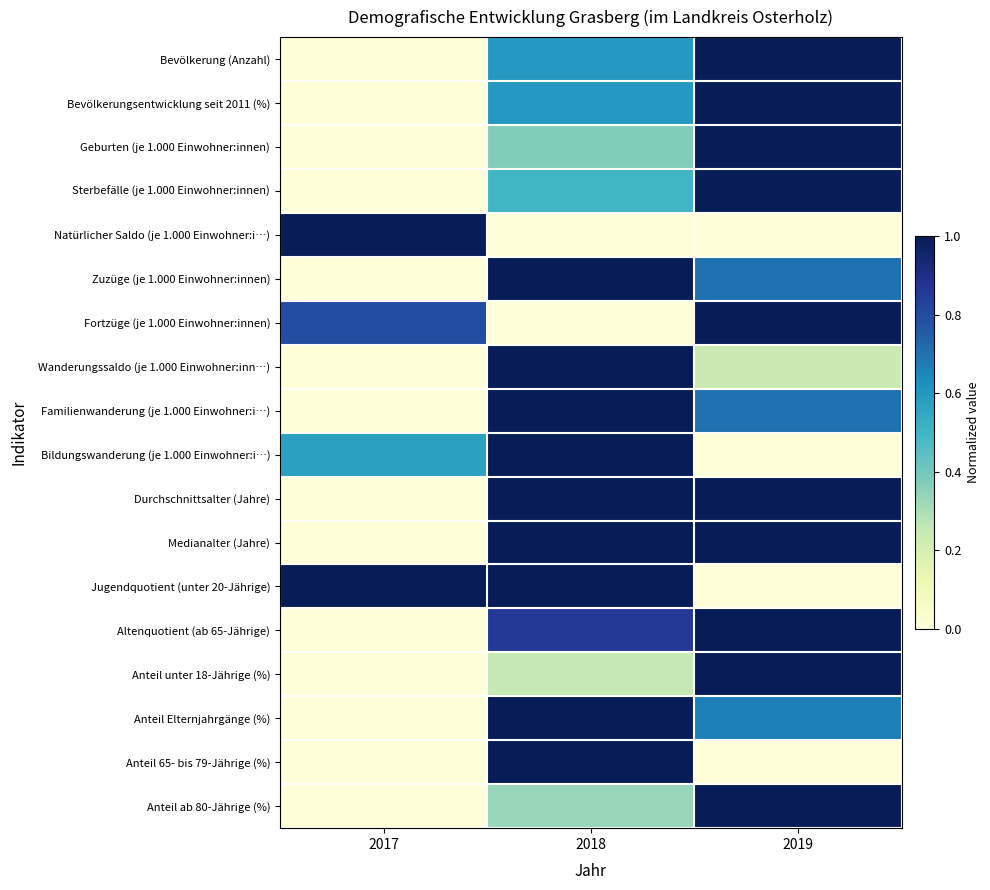

Rank the series at 2017 from highest to lowest value.

Natürlicher Saldo (je 1.000 Einwohner:i…), Jugendquotient (unter 20-Jährige), Fortzüge (je 1.000 Einwohner:innen), Bildungswanderung (je 1.000 Einwohner:i…), Bevölkerung (Anzahl), Bevölkerungsentwicklung seit 2011 (%), Geburten (je 1.000 Einwohner:innen), Sterbefälle (je 1.000 Einwohner:innen), Zuzüge (je 1.000 Einwohner:innen), Wanderungssaldo (je 1.000 Einwohner:inn…), Familienwanderung (je 1.000 Einwohner:i…), Durchschnittsalter (Jahre), Medianalter (Jahre), Altenquotient (ab 65-Jährige), Anteil unter 18-Jährige (%), Anteil Elternjahrgänge (%), Anteil 65- bis 79-Jährige (%), Anteil ab 80-Jährige (%)